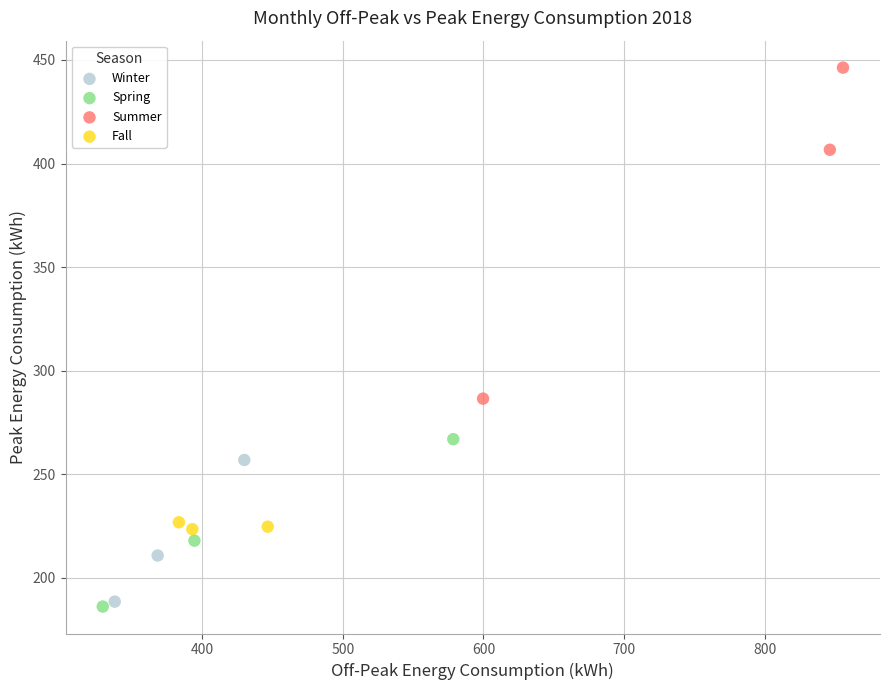

Which series reaches the maximum Y coordinate?

Summer